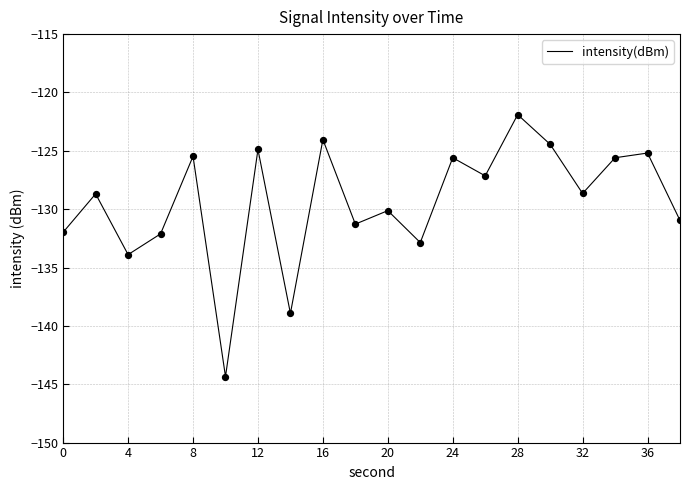

What is the greatest value displayed?

-121.9